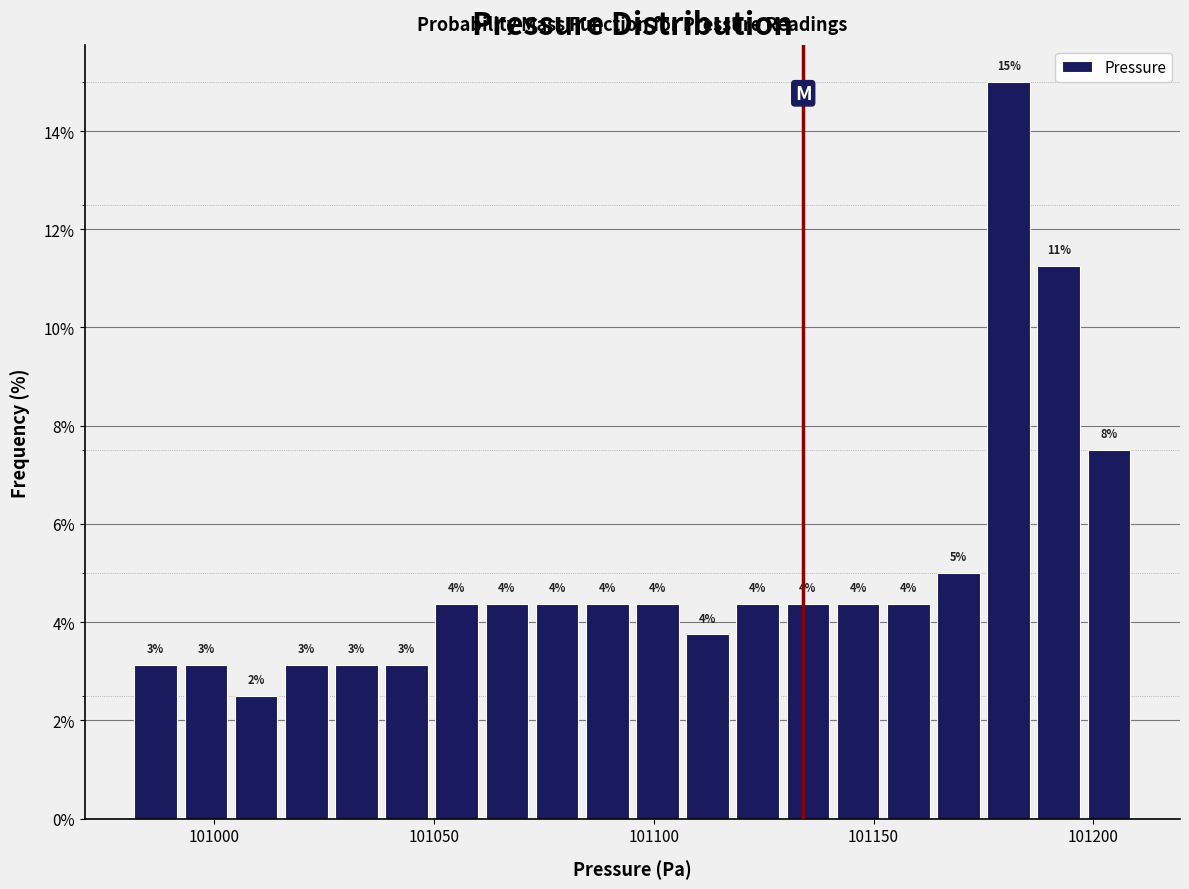

Around what value on the x-axis is the tallest bar? Give the approximate position of its centre, as read against the axis.

101180